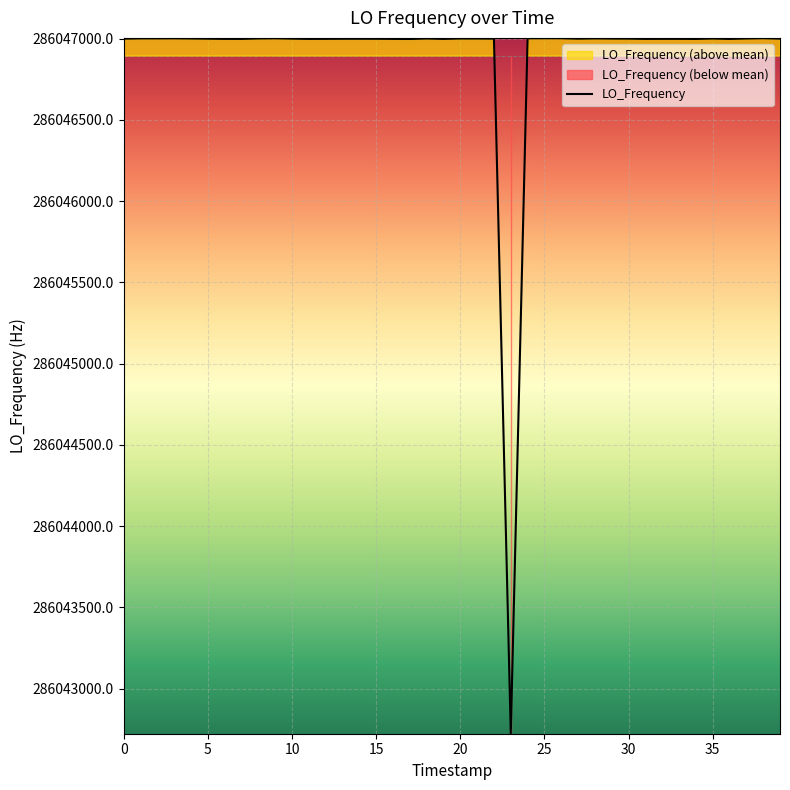

What is the lowest value of the LO_Frequency series?

286042725.2